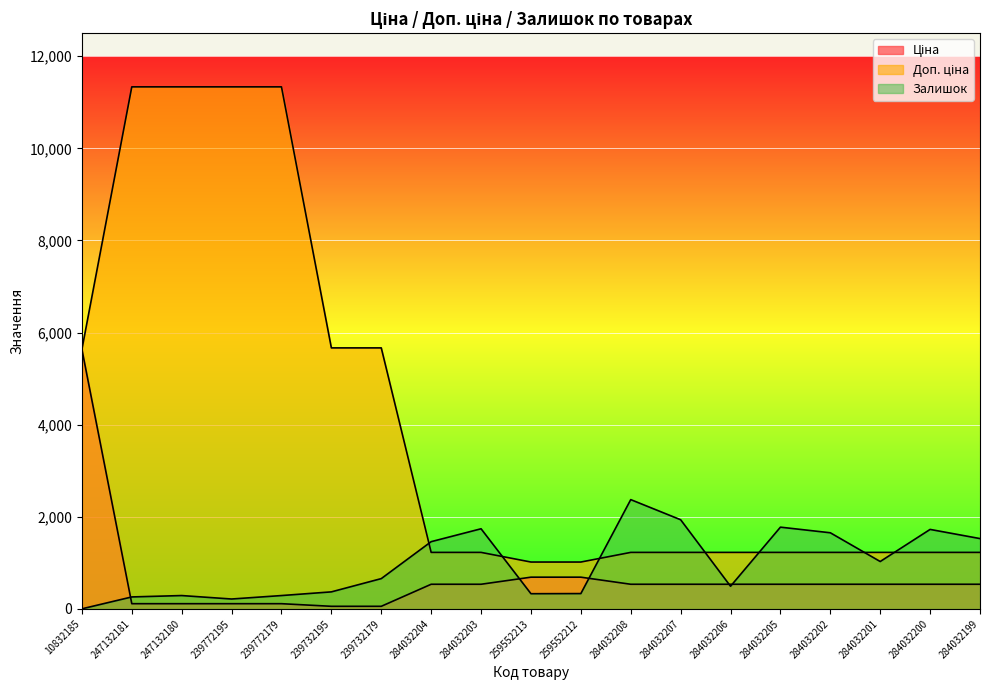

What is the label of the 9th point from the right?

259552212